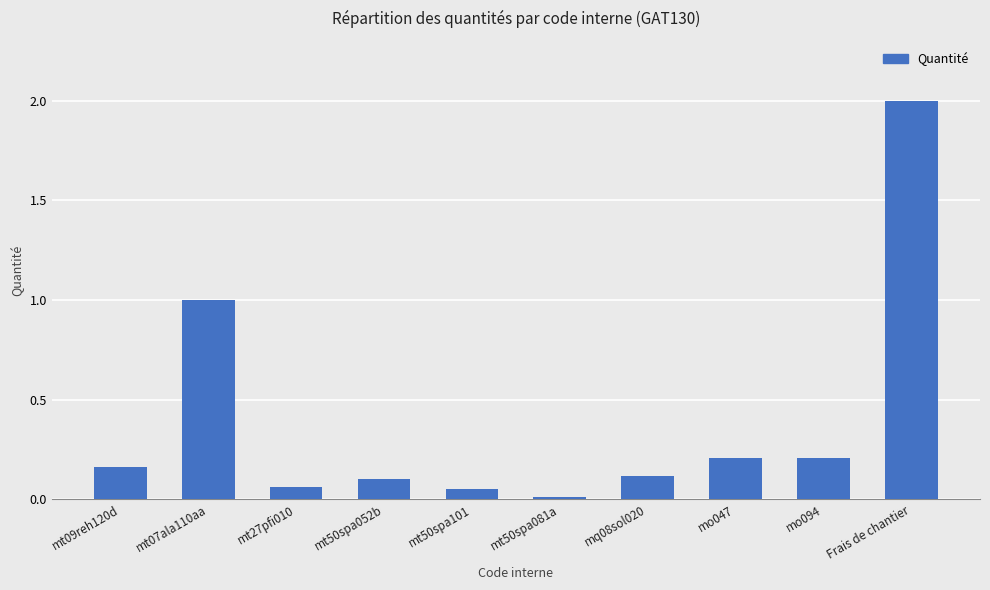

What is the average value?

0.4